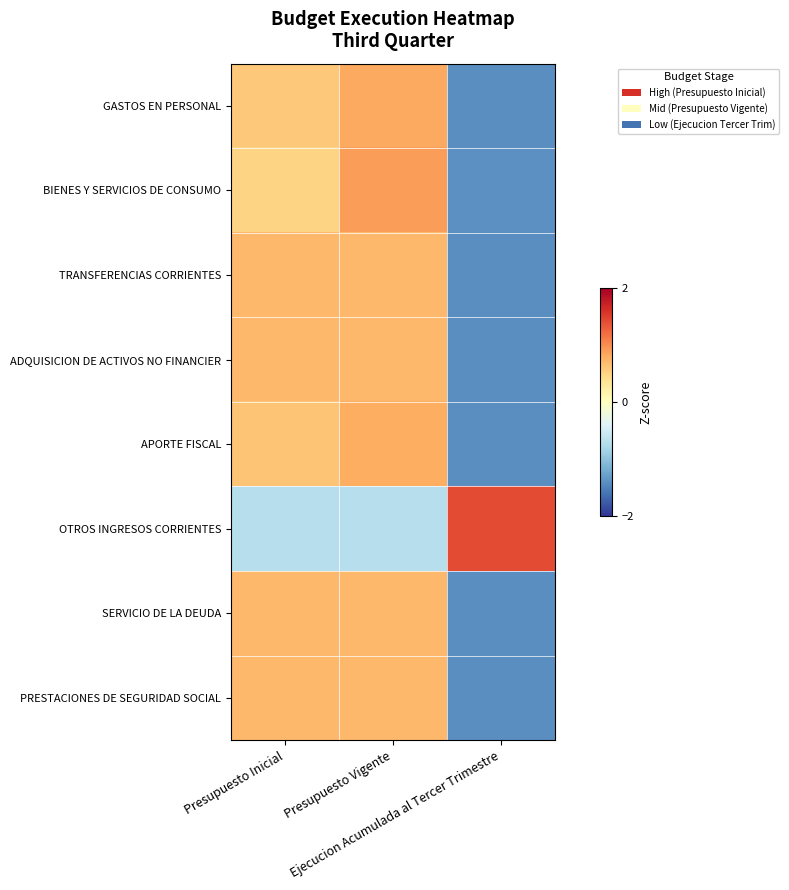

At how many categories does at least one series exceed 0?

3